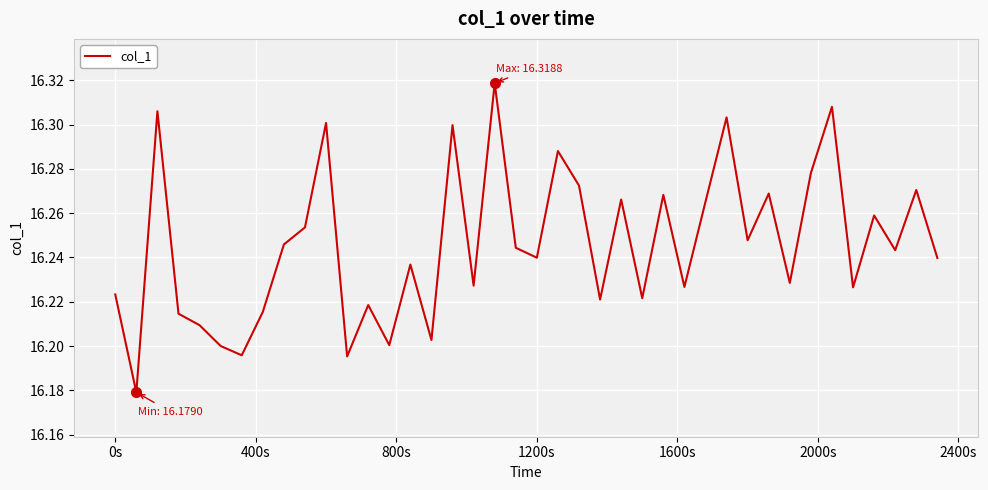

How many lines are shown in the chart?

1